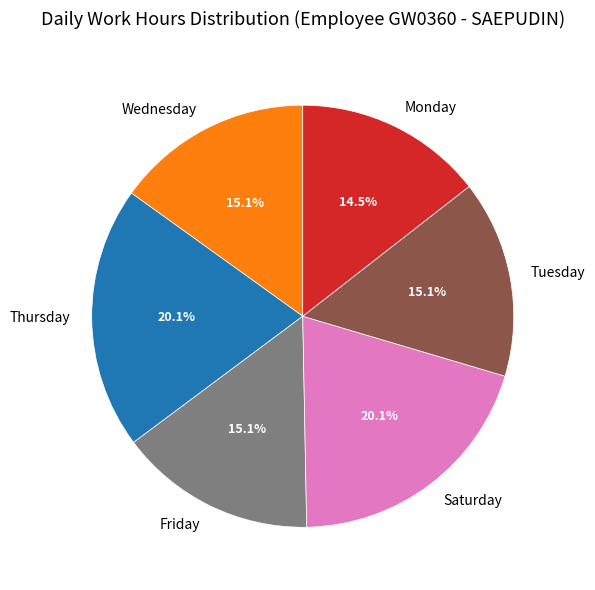

Which category has the smallest portion of the pie?

Monday